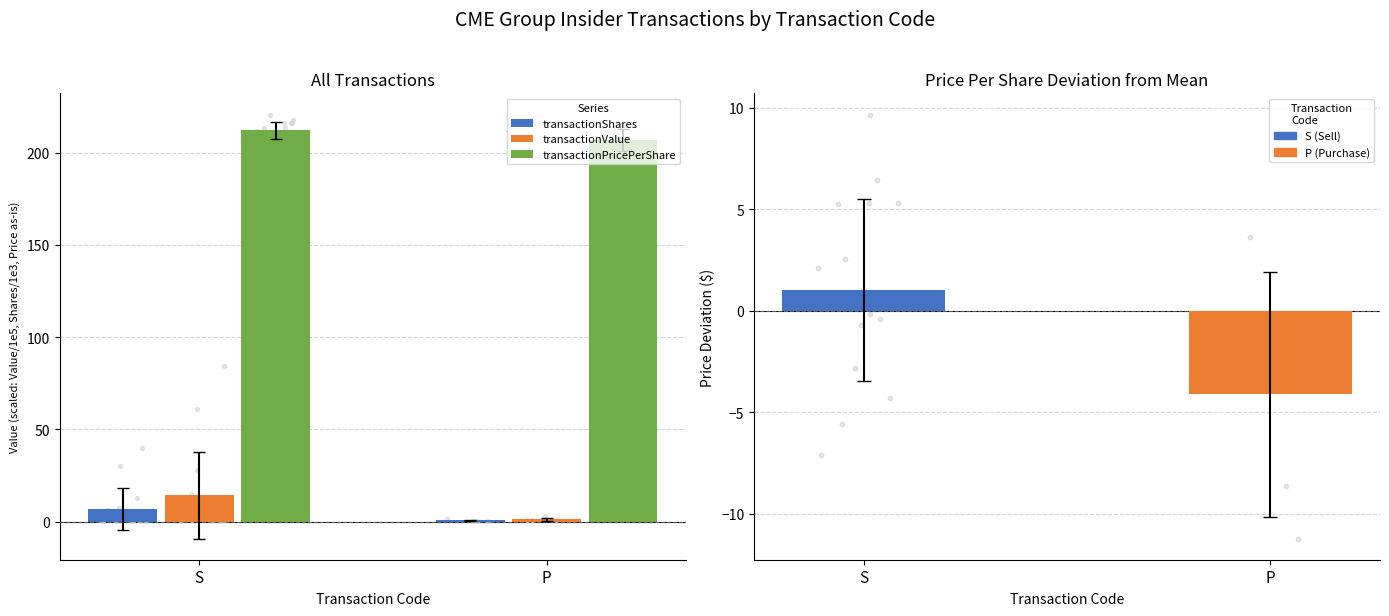

What is the total value across all series at P?

208.7